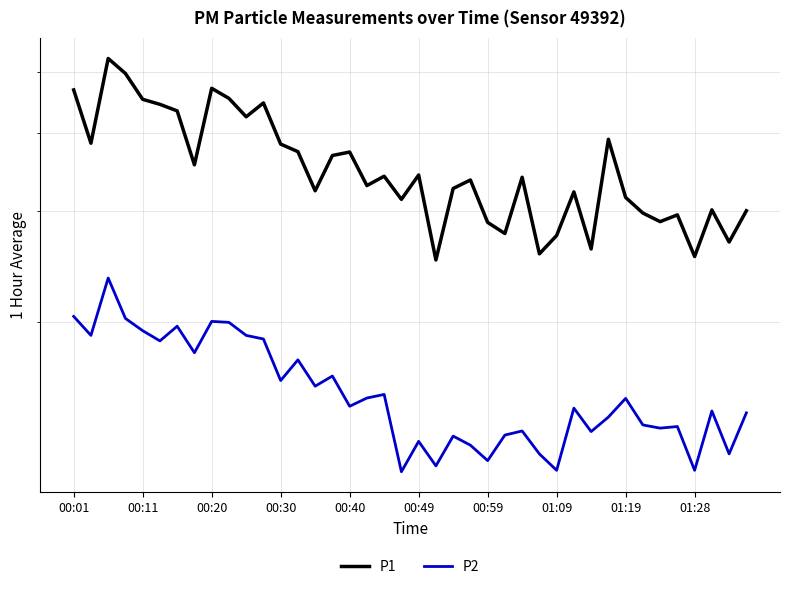

How many values in the P2 series are below 14?

16